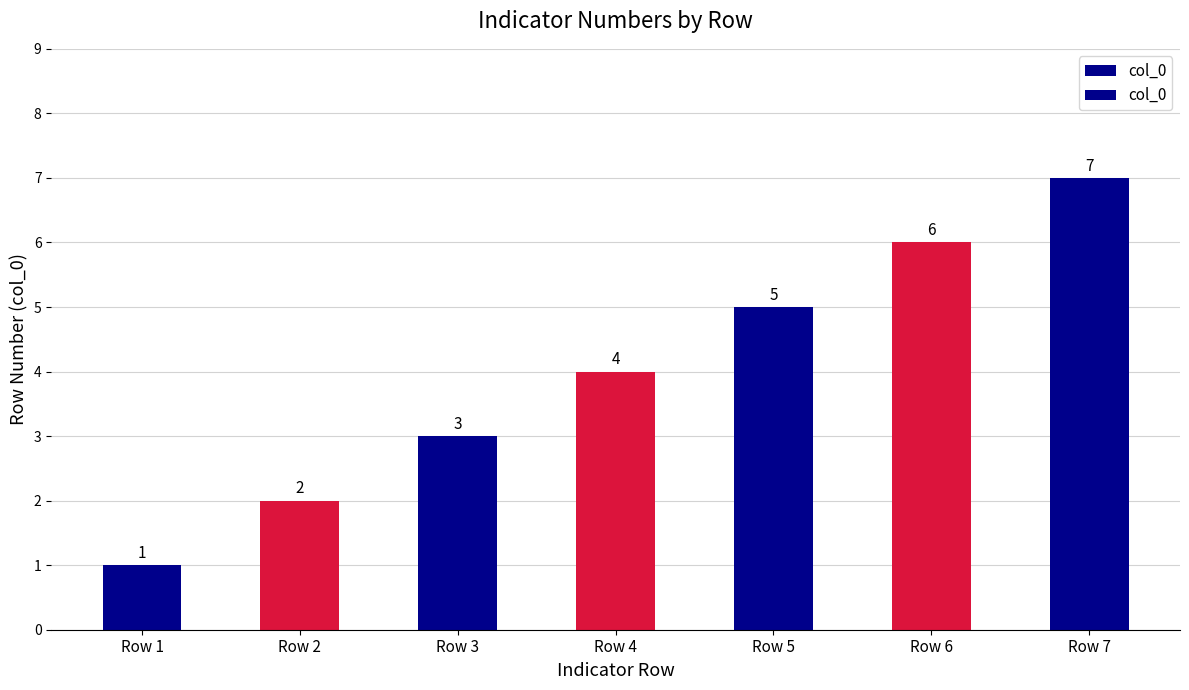

Reading left to right, transcribe all the data shown in this chart.

1	2	3	4	5	6	7